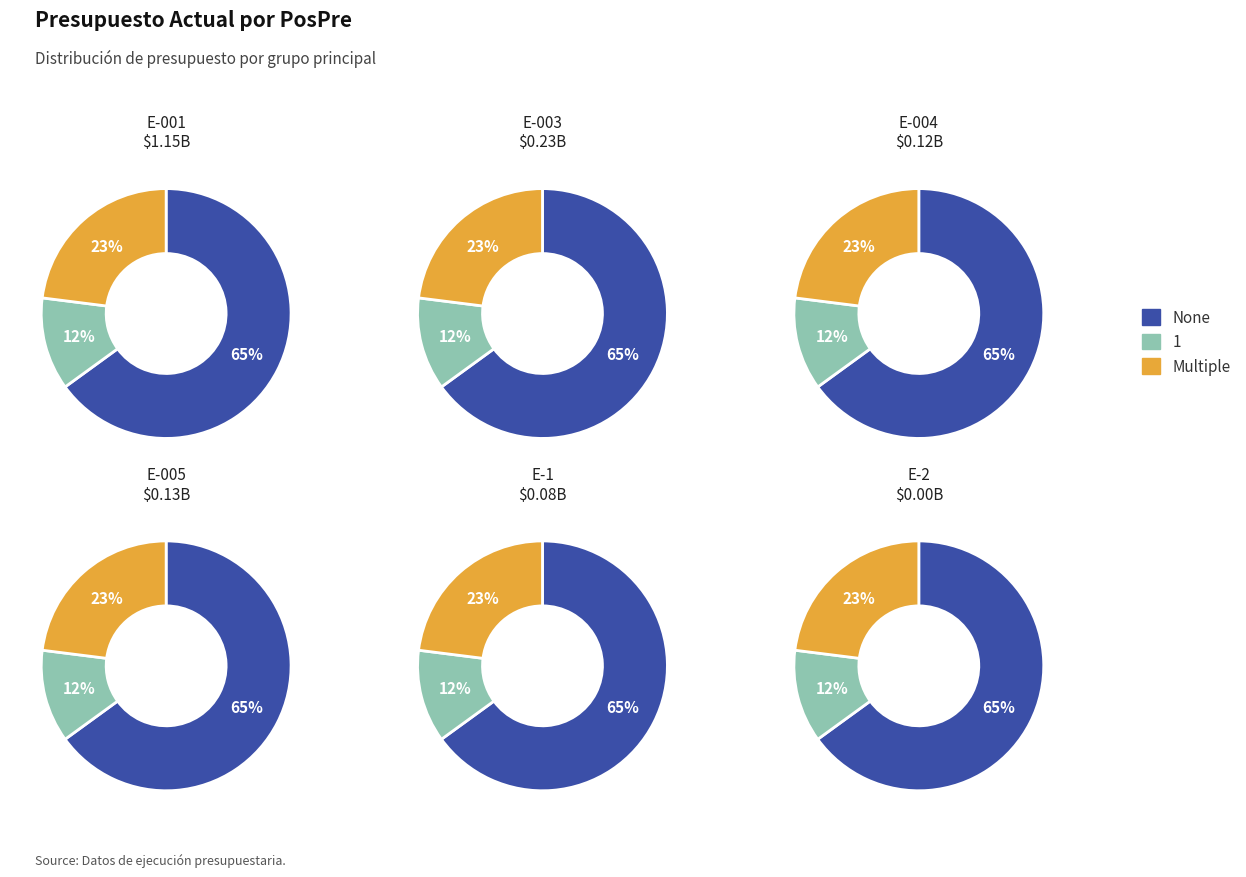

Combined, do E-001 and E-003 account for over 50%?

Yes